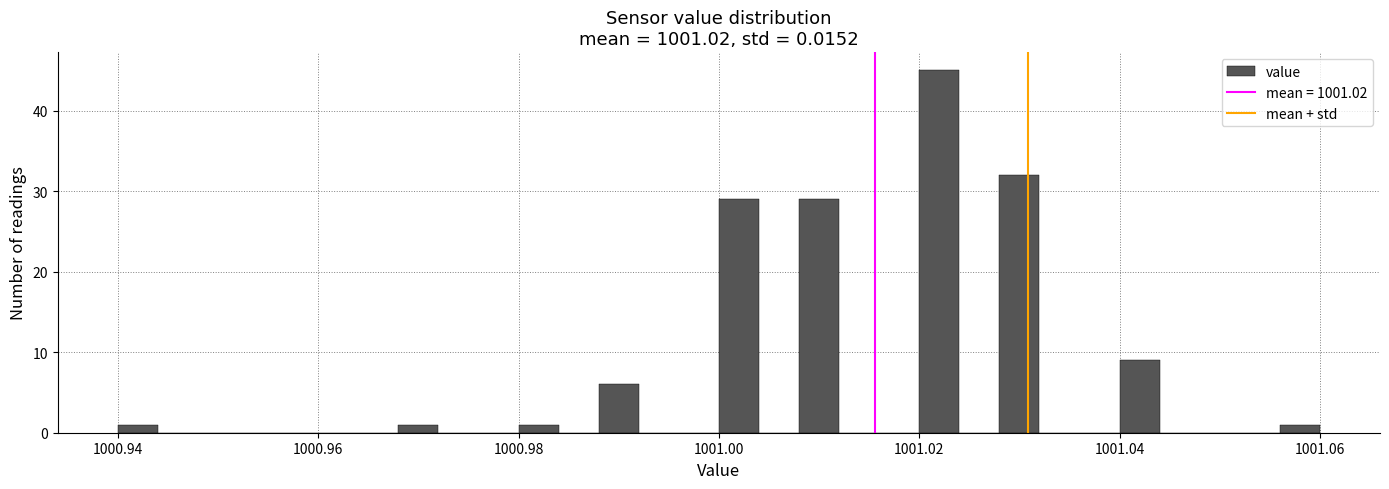

Read against the x-axis, roughly where is the centre of the tallest bar?

1001.022